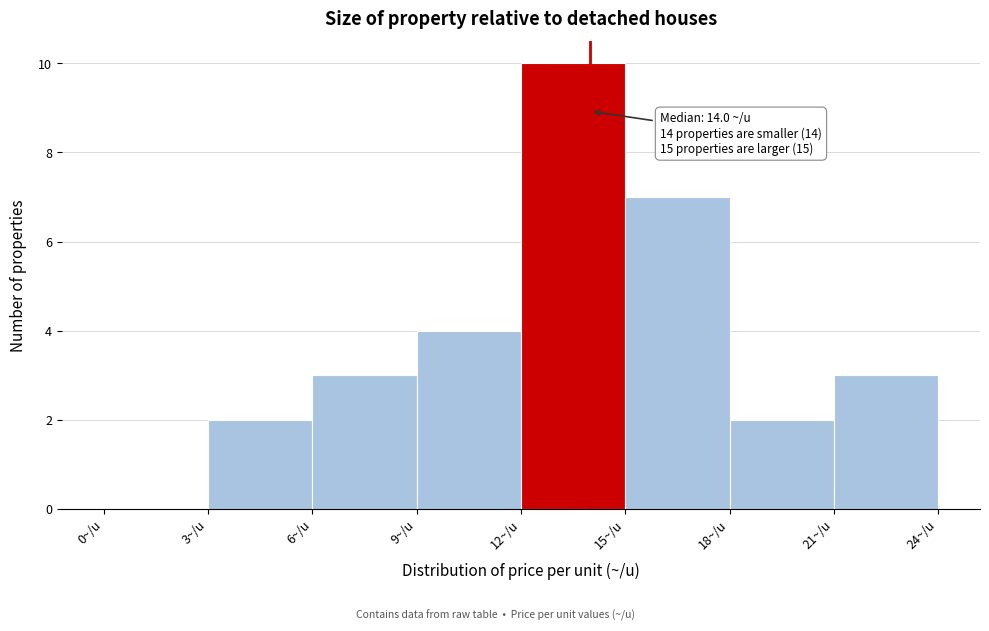

Which range on the x-axis has the tallest bar?

12 to 15